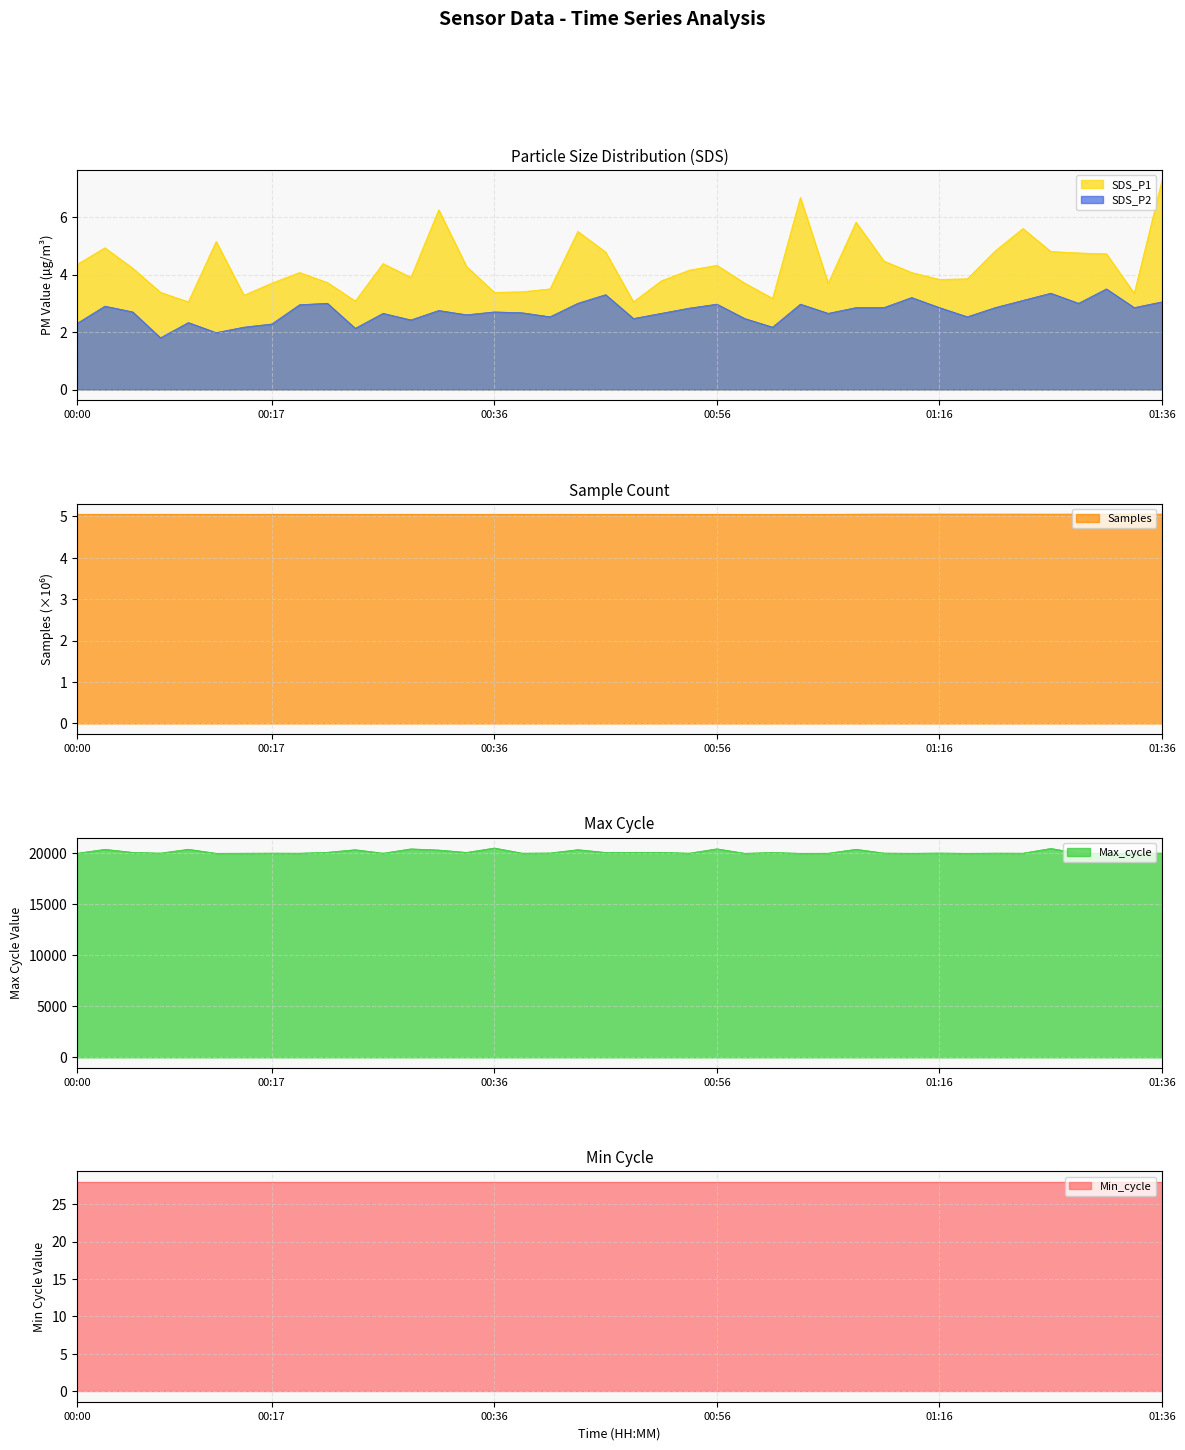

How many lines are shown in the chart?

4